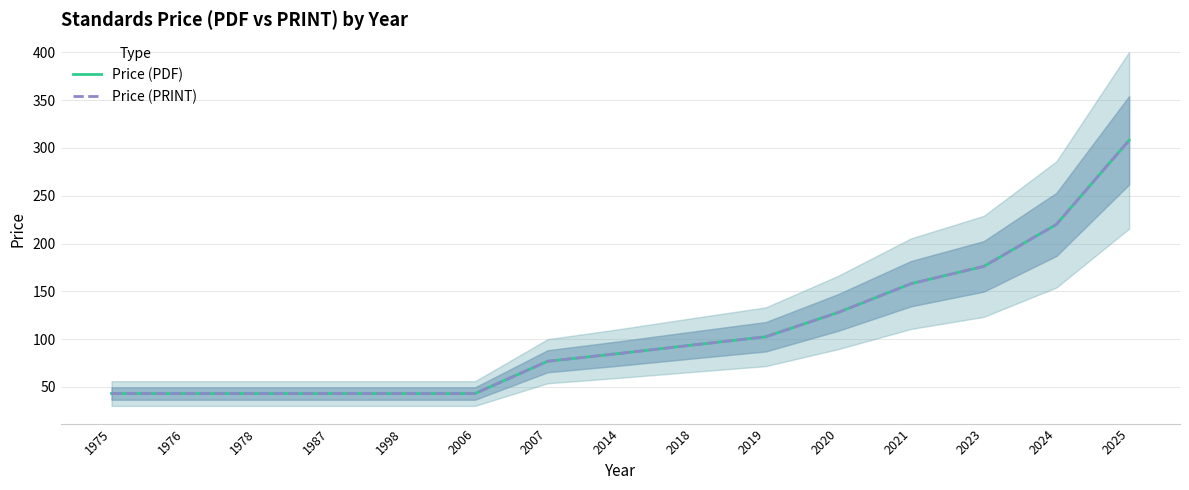

Between 1987 and 1998, which series saw the biggest shift?

Price (PDF)